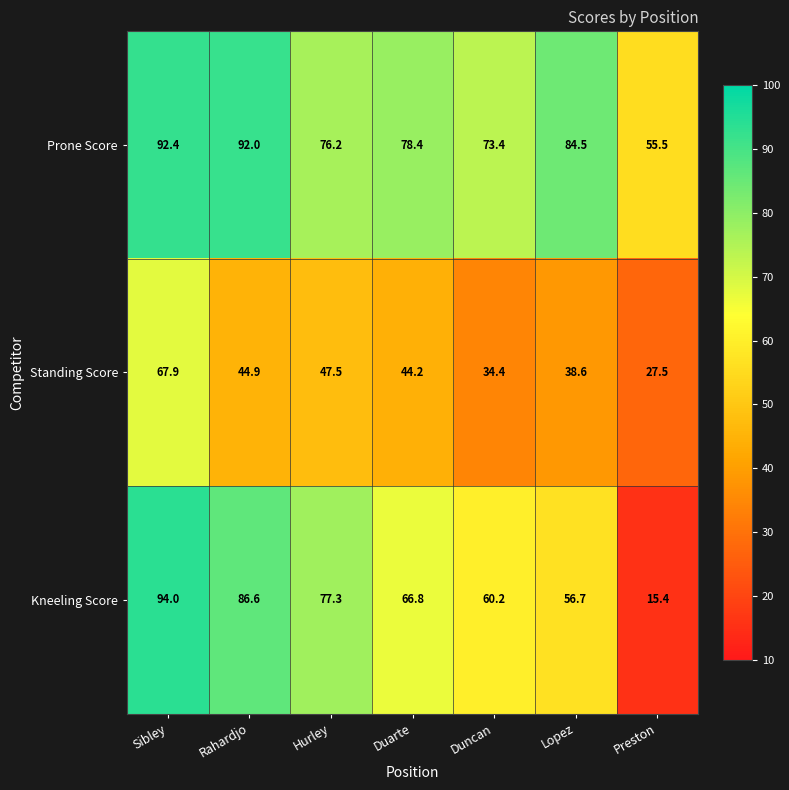

What is the minimum value for Prone Score?

55.5